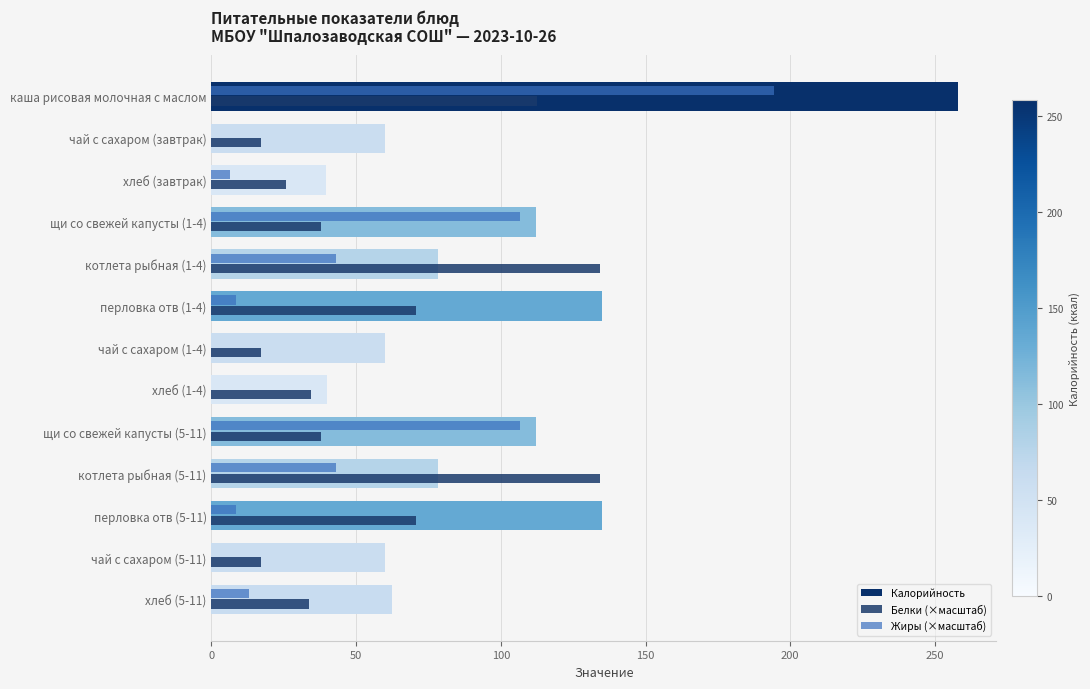

Count the number of categories in the chart.

13